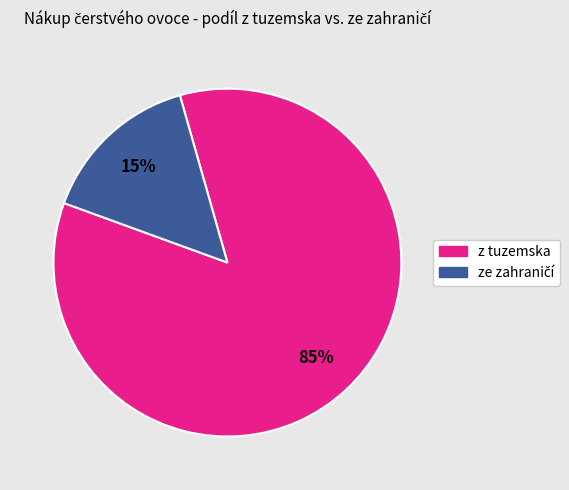

Is there any slice that represents more than half of the pie?

Yes